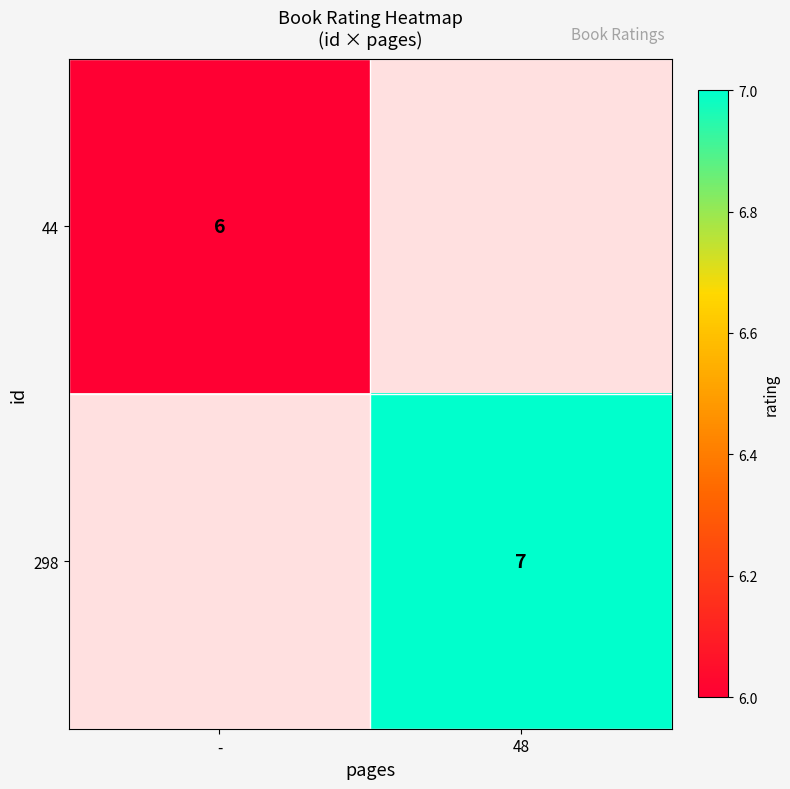

The value of 298 at 48 is 7. True or false?

True